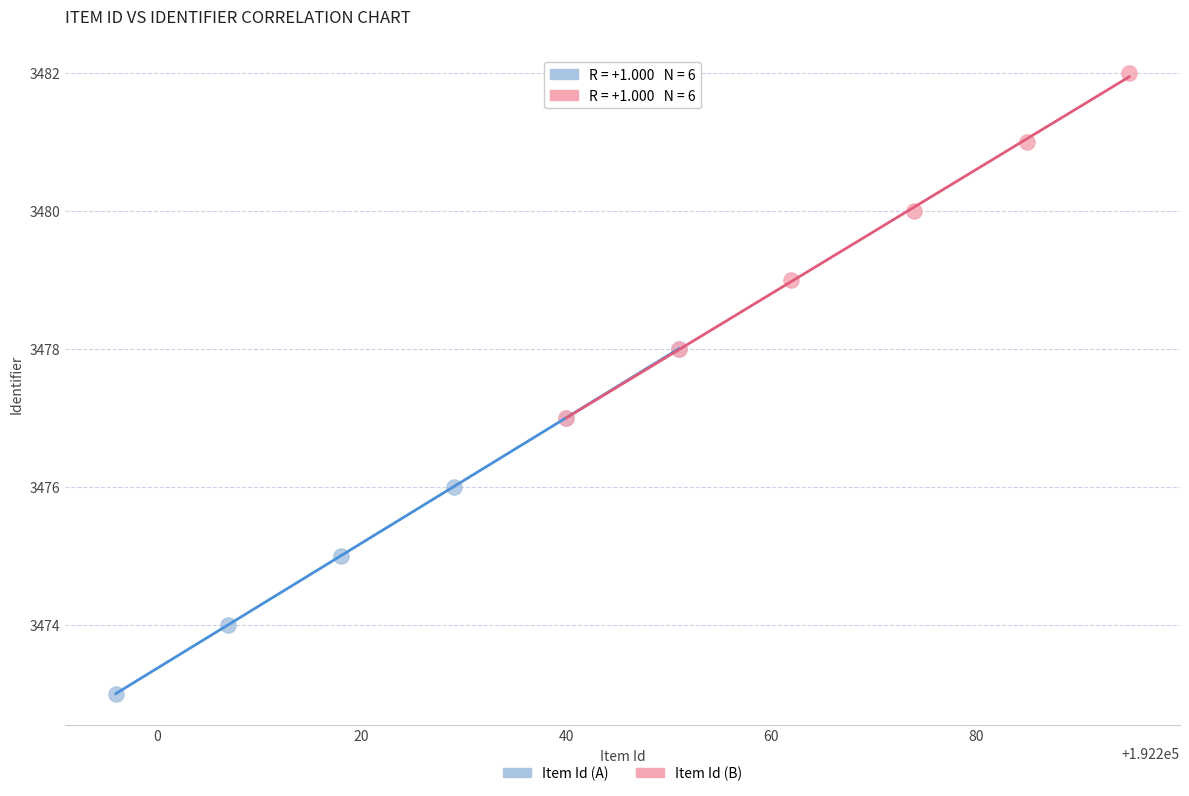

Which series contains the lowest Y value?

Item Id (A)